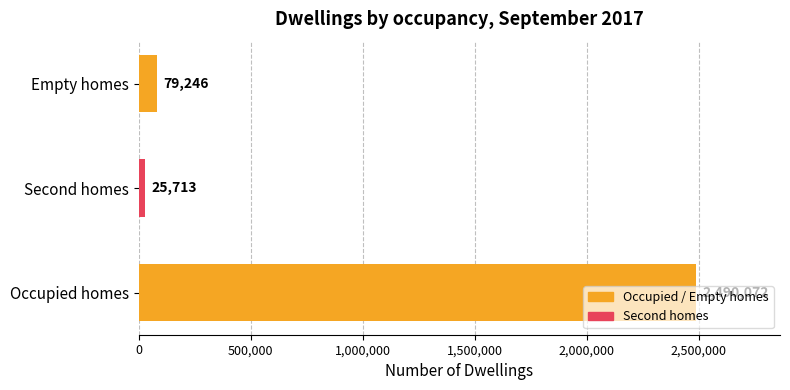

What is the change in value from Second homes to Empty homes?

+53533